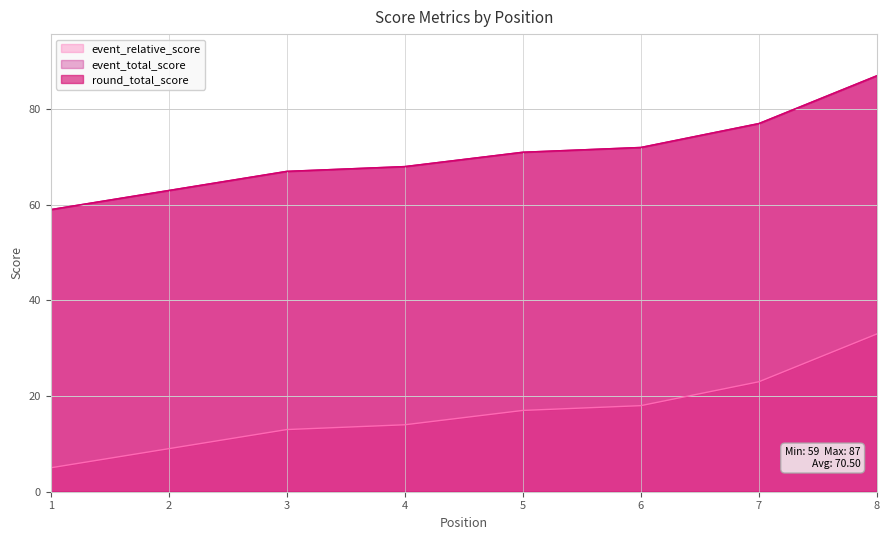

What value does the event_total_score series have at 2?

63